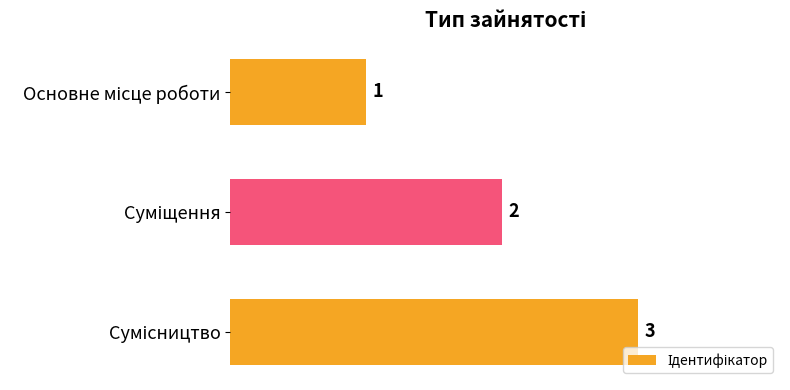

What is the maximum value shown in the chart?

3